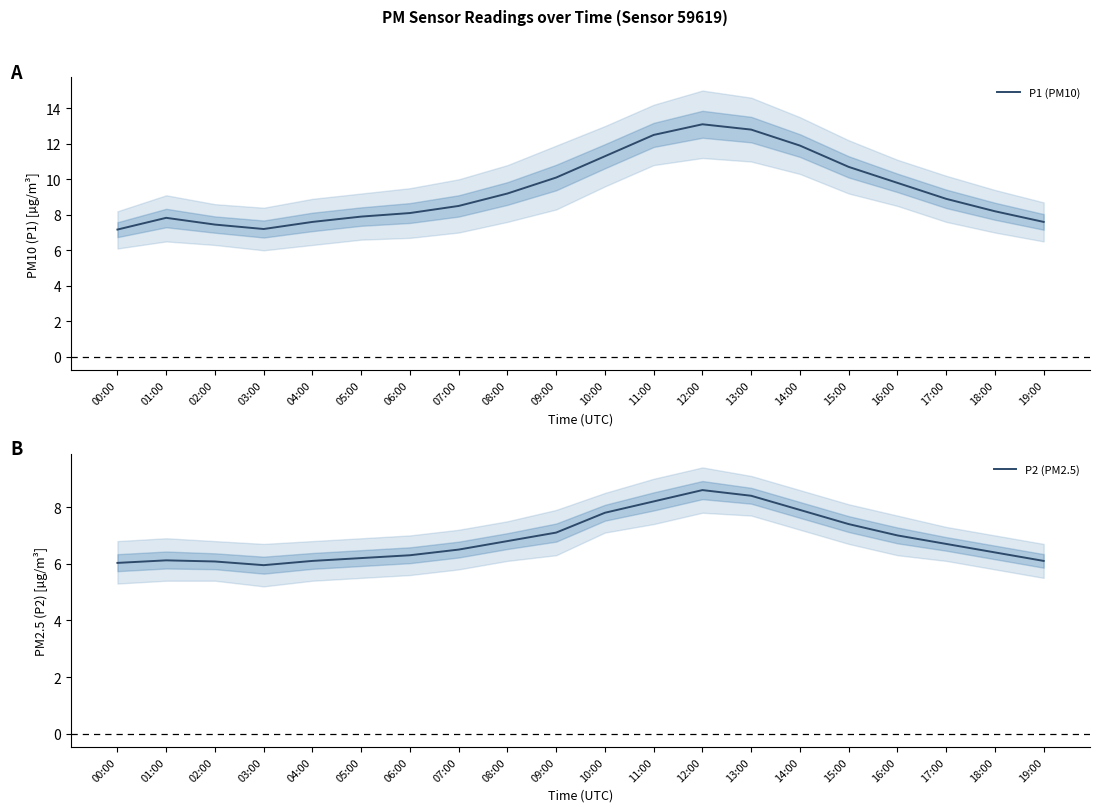

How many series are shown in this chart?

2